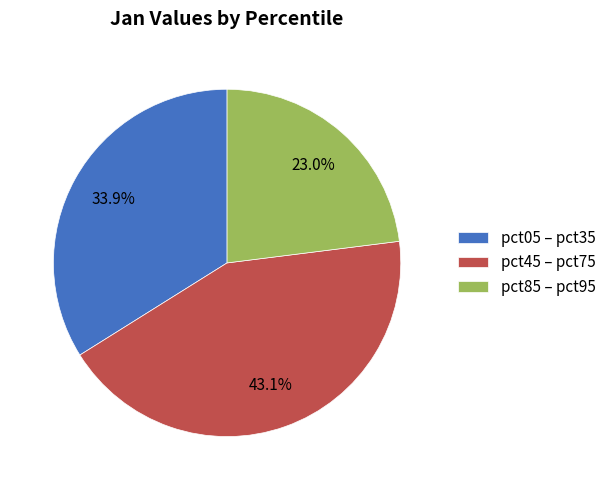

What is the largest slice in the pie chart?

pct45 – pct75